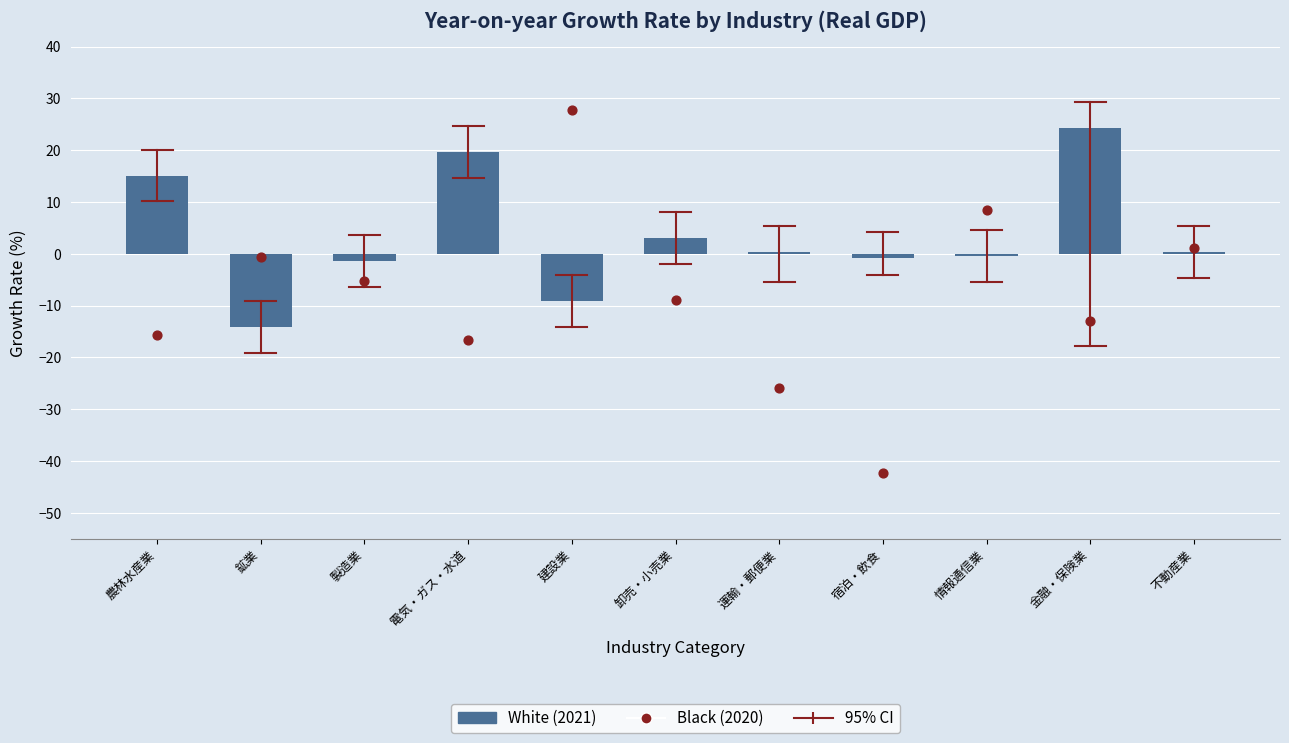

What is the total value across all series at 情報通信業?

8.0